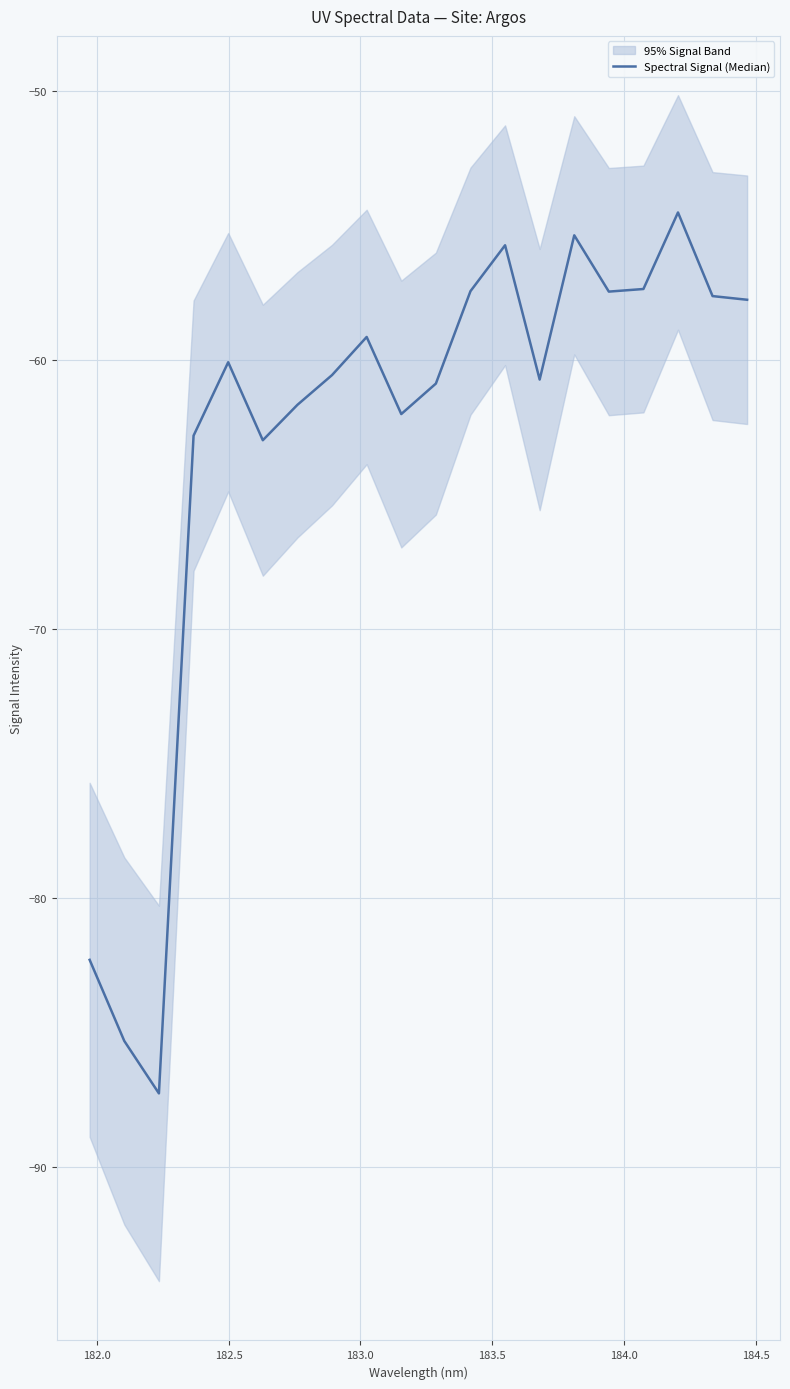

What is the minimum value shown in the chart?

-87.3